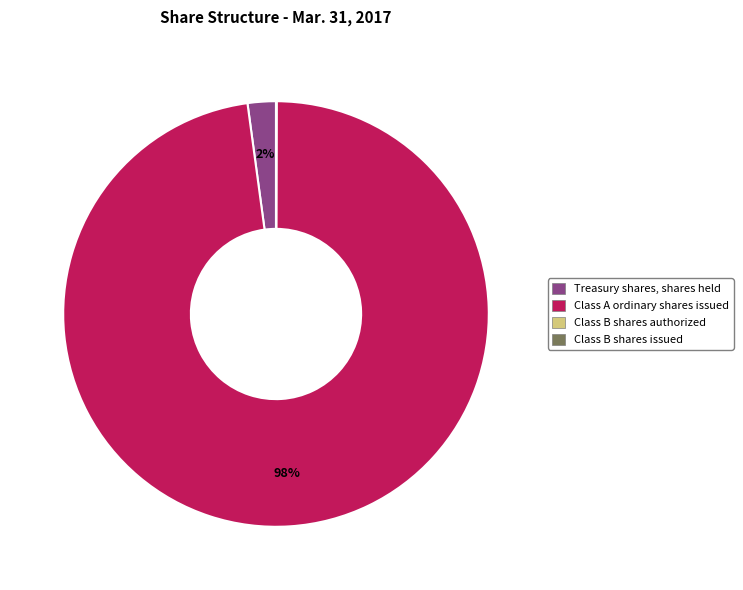

Which slice is the largest?

Class A ordinary shares issued